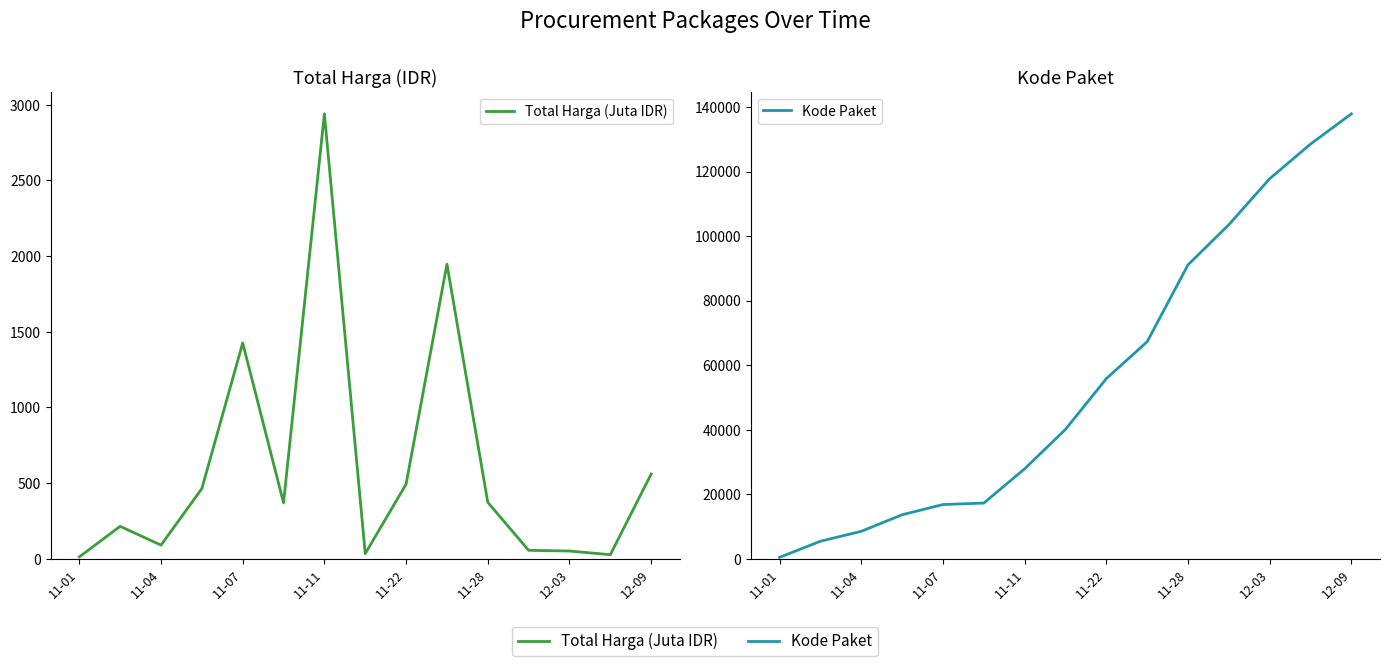

Reading left to right, list all the values displayed in this chart.

Total Harga (Juta IDR): 12.8	214.7	90.7	464.0	1425.9	369.8	2939.4	34.3	493.0	1946.3	373.4	56.2	51.6	27.4	560.0
Kode Paket: 464.0	5449.0	8530.0	13652.0	16823.0	17272.0	27891.0	40112.0	55826.0	67279.0	91101.0	103541.0	117783.0	128516.0	137876.0